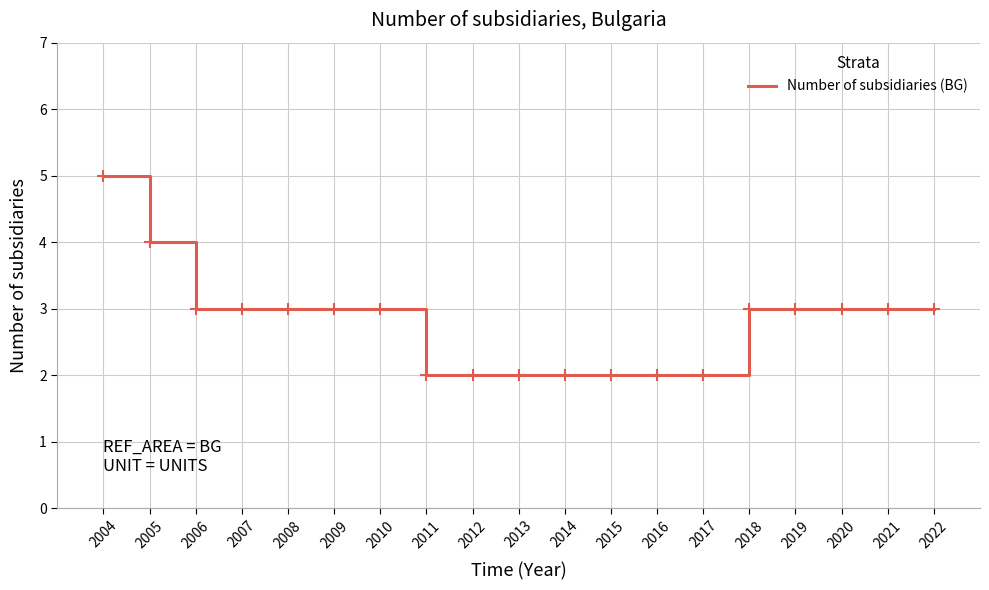

Reading left to right, list all the values displayed in this chart.

2004=5	2005=4	2006=3	2007=3	2008=3	2009=3	2010=3	2011=2	2012=2	2013=2	2014=2	2015=2	2016=2	2017=2	2018=3	2019=3	2020=3	2021=3	2022=3